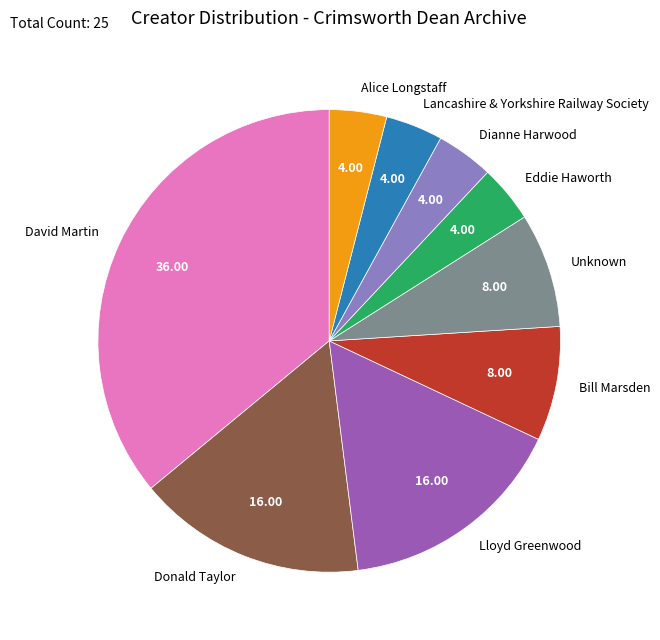

True or false: David Martin accounts for 46% of the total.

False